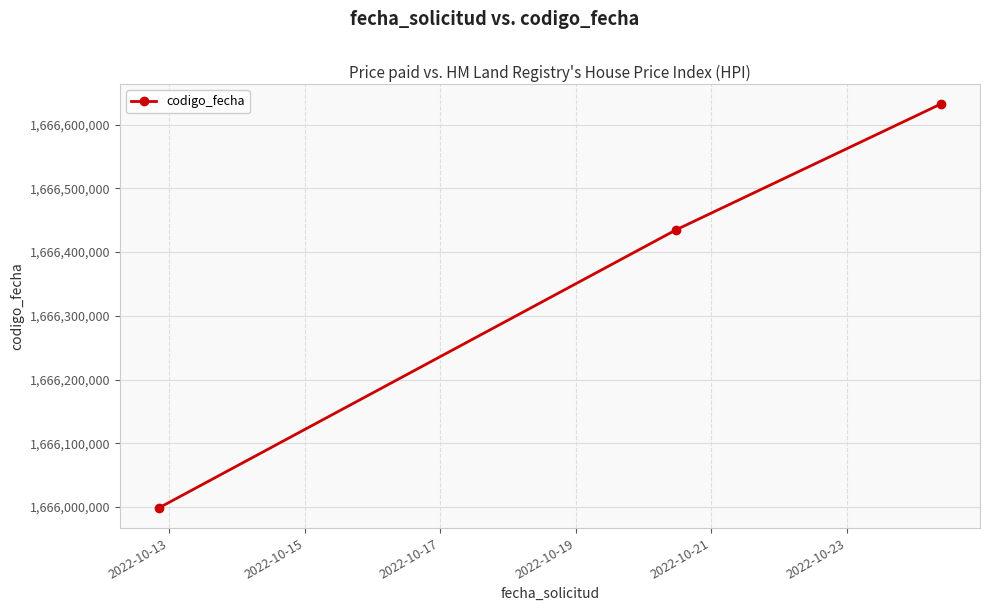

What is the difference between the maximum and second lowest values?

197210